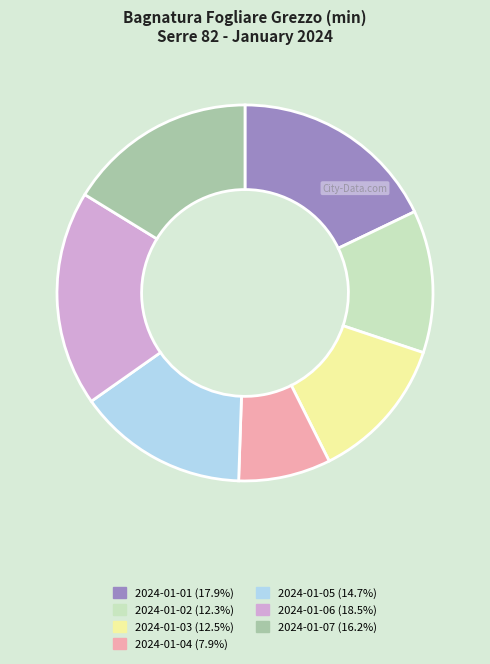

Which has a higher value, 2024-01-07 or 2024-01-03?

2024-01-07